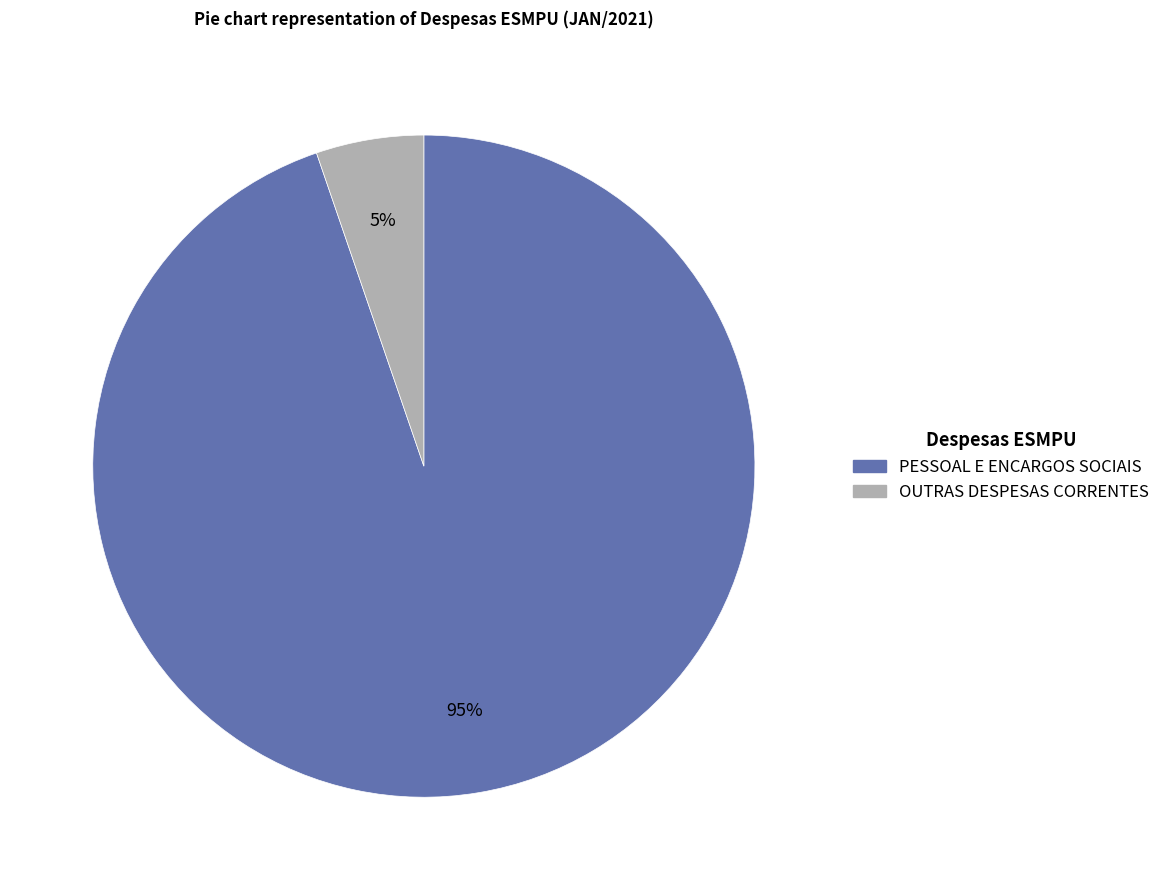

Between PESSOAL E ENCARGOS SOCIAIS and OUTRAS DESPESAS CORRENTES, which is larger?

PESSOAL E ENCARGOS SOCIAIS